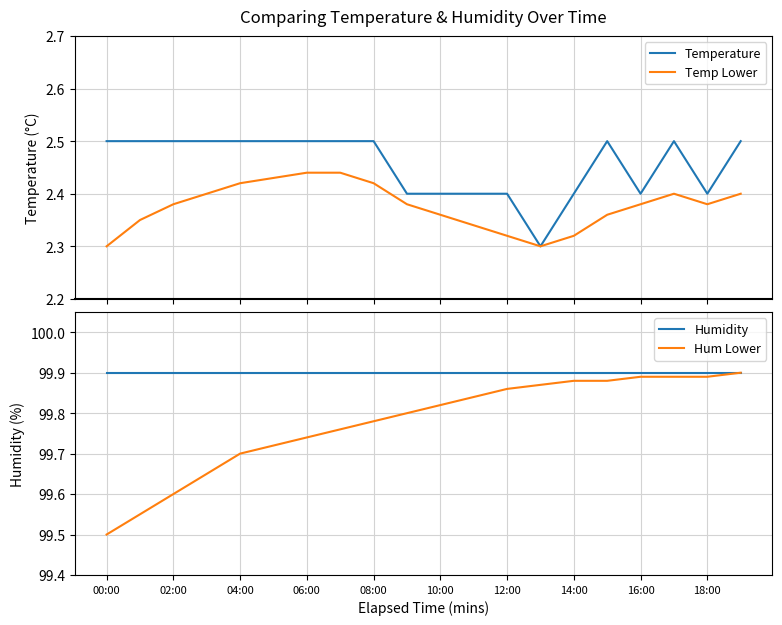

Which series has the largest total across all categories?

Humidity